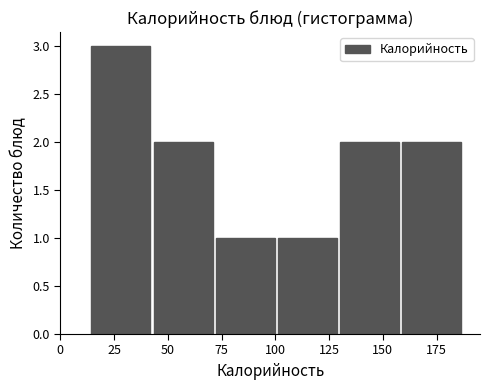

Reading left to right, transcribe this chart: for each bar, give the range it covers on the x-axis and its height. Neither the bar edges nor the heights are printed on the chart, so give them approximately, as read against the axes.

15 to 45: 3
45 to 70: 2
70 to 100: 1
100 to 130: 1
130 to 160: 2
160 to 190: 2